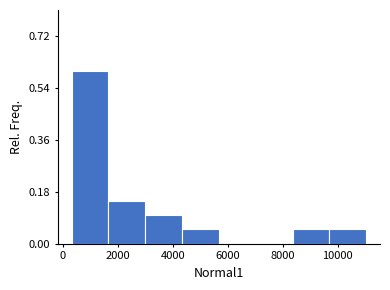

Reading left to right, list every bar in this chart as the range it spans on the x-axis followed by its height. Neither the bar edges nor the heights are printed on the chart, so give them approximately, as read against the axes.

400 to 1600: 0.60
1600 to 3000: 0.16
3000 to 4400: 0.10
4400 to 5600: 0.06
5600 to 7000: 0
7000 to 8400: 0
8400 to 9600: 0.06
9600 to 11000: 0.06